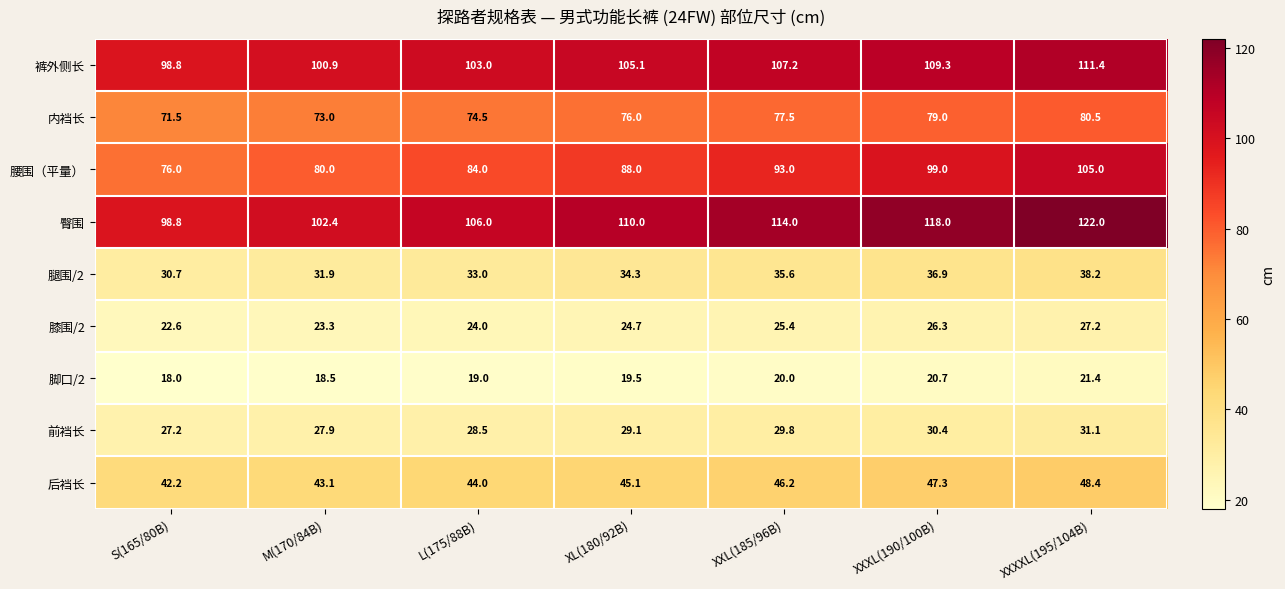

List the series in order of their peak value, highest first.

臀围, 裤外侧长, 腰围（平量）, 内裆长, 后裆长, 腿围/2, 前裆长, 膝围/2, 脚口/2